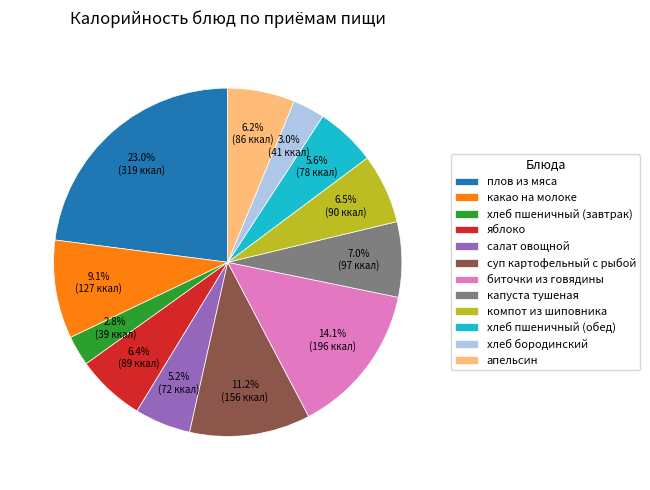

To the nearest percent, what percentage of the pie is салат овощной?

5%